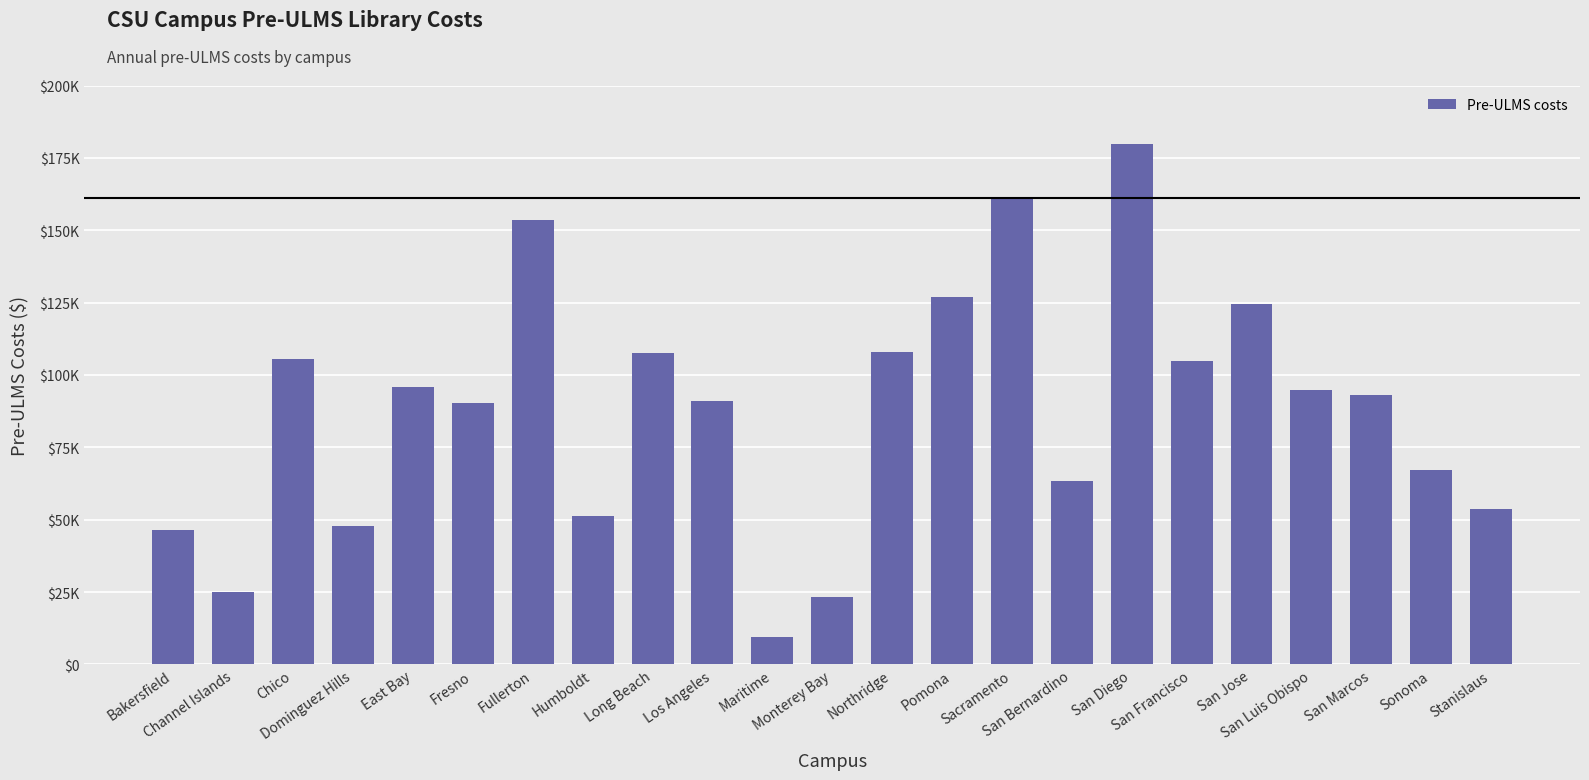

Where does the data first go above 93221?

Chico